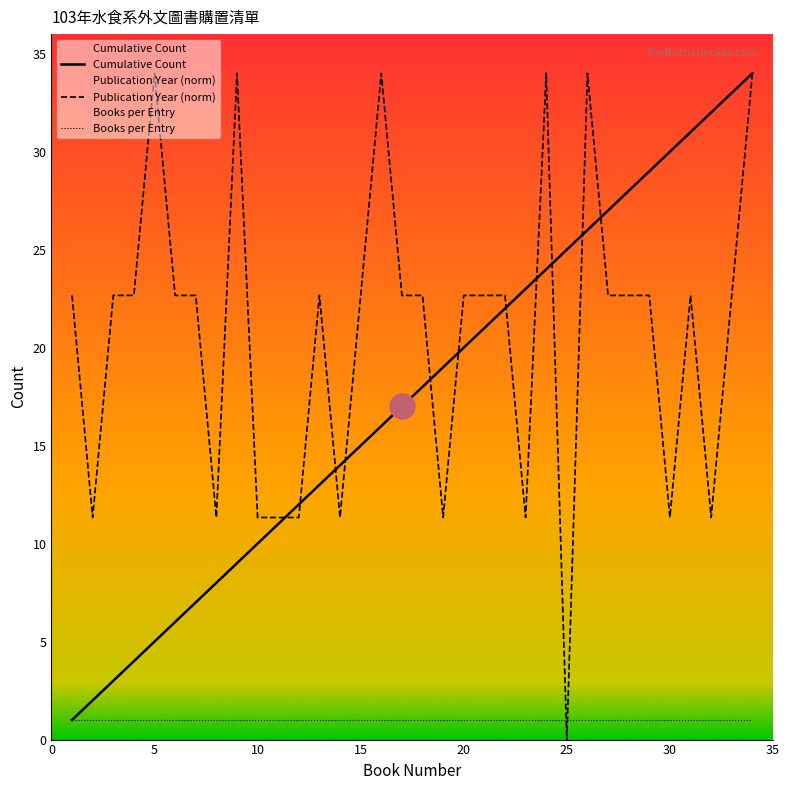

Where do Publication Year and Cumulative Count first cross each other?

11 and 12